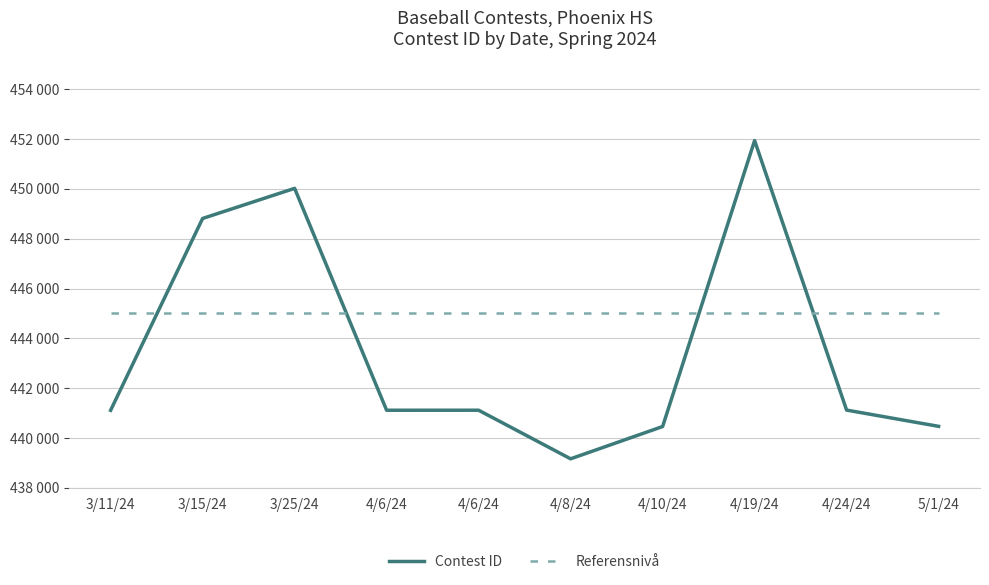

Between which two adjacent categories do Contest ID and Referensnivå first intersect?

3/11/24 and 3/15/24